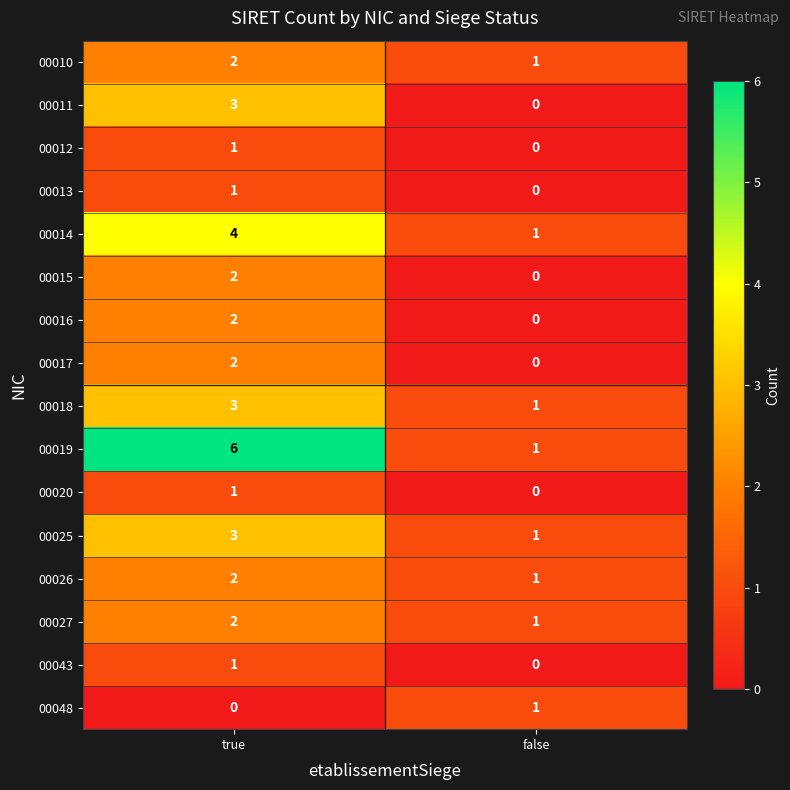

At which category is the sum across all series the highest?

true